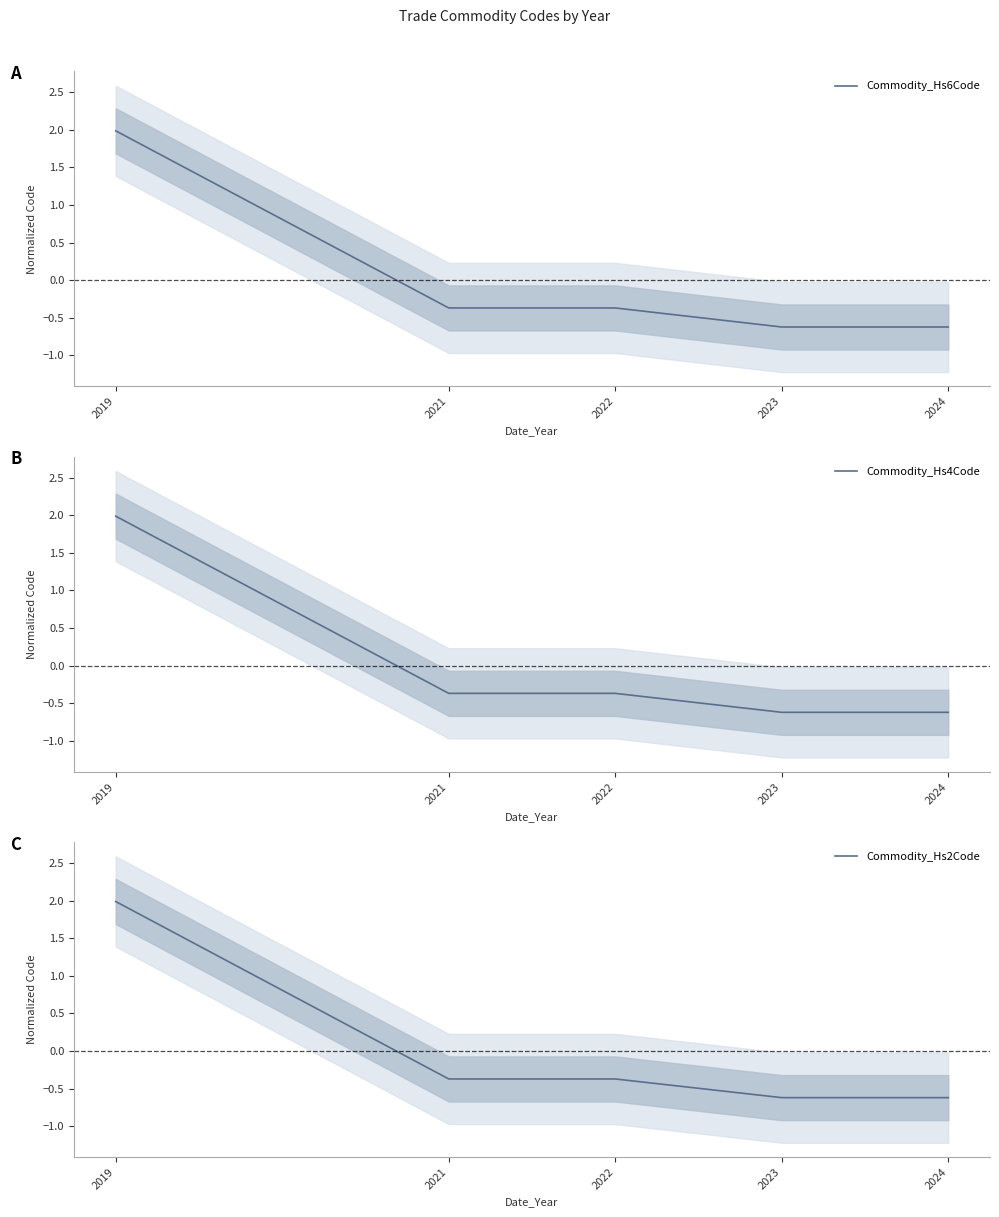

Reading left to right, list all the values displayed in this chart.

Commodity_Hs6Code: 2.0	-0.4	-0.4	-0.6	-0.6
Commodity_Hs4Code: 2.0	-0.4	-0.4	-0.6	-0.6
Commodity_Hs2Code: 2.0	-0.4	-0.4	-0.6	-0.6